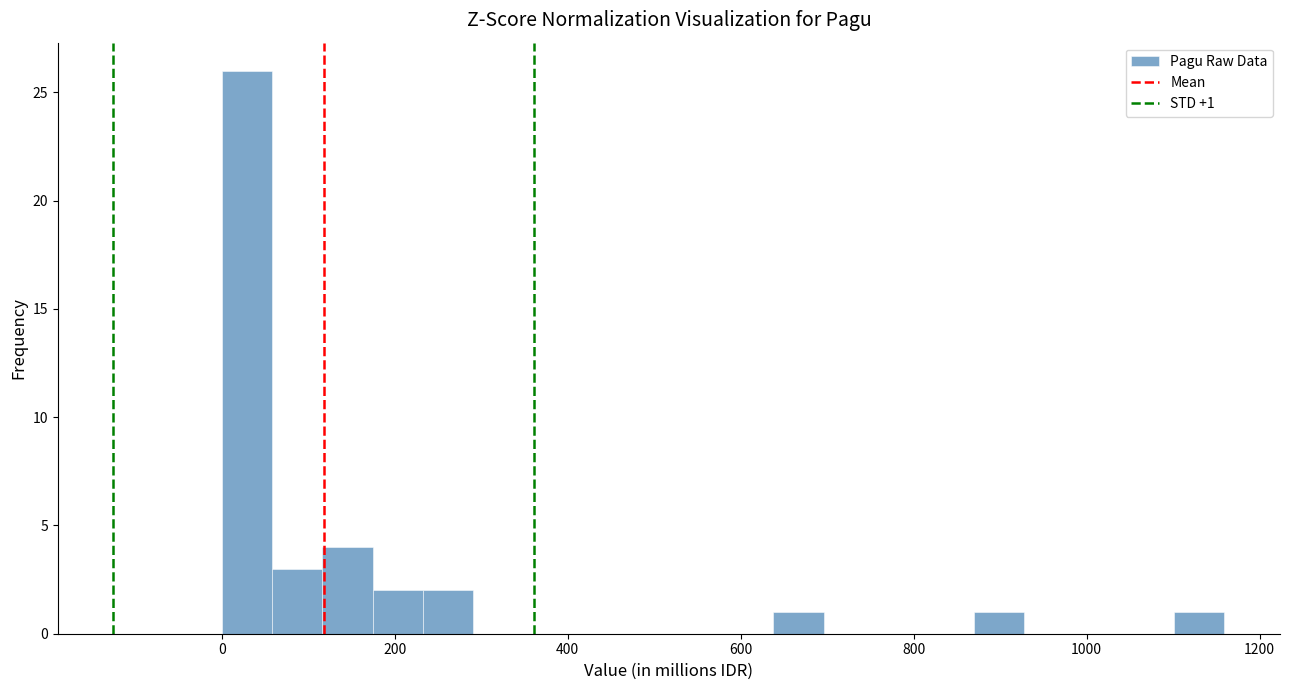

Around what value on the x-axis is the tallest bar? Give the approximate position of its centre, as read against the axis.

20